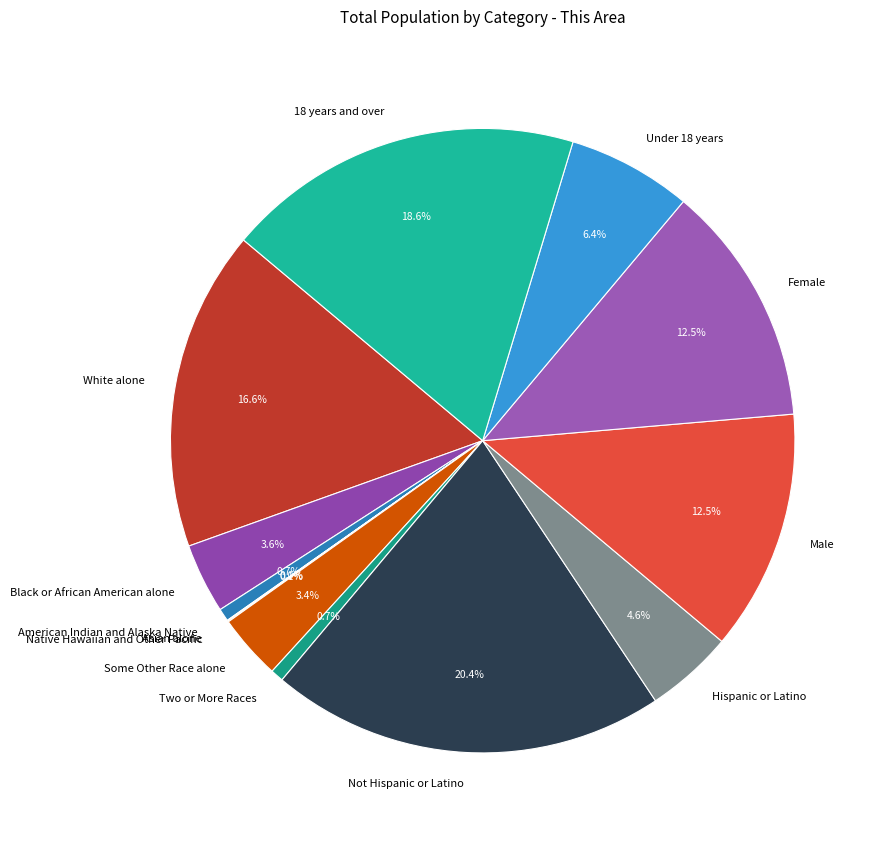

True or false: 18 years and over accounts for 19% of the total.

True